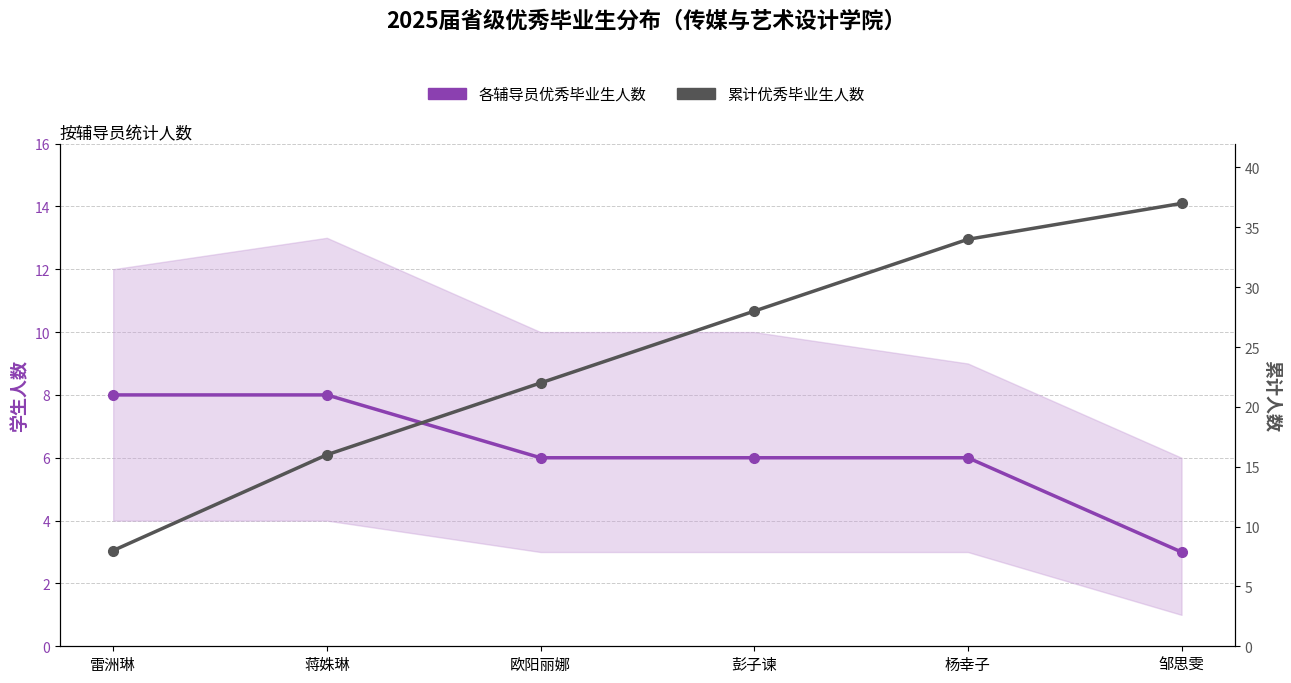

True or false: 各辅导员优秀毕业生人数 has more than 0 interior local peaks.

False